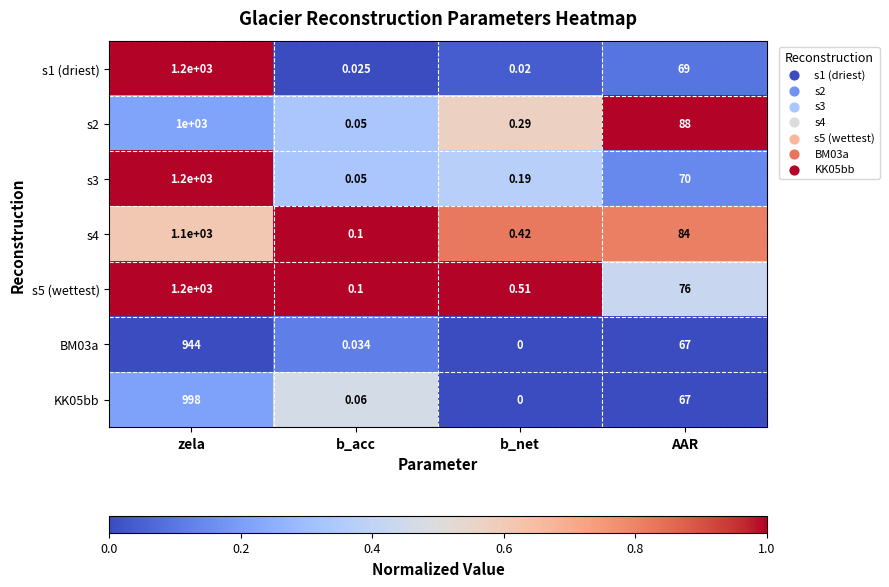

At which category is the sum across all series the highest?

zela